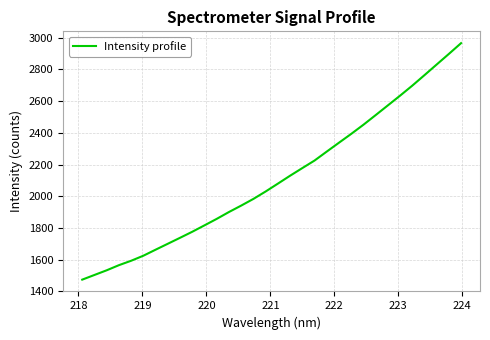

What is the smallest value displayed?

1474.4